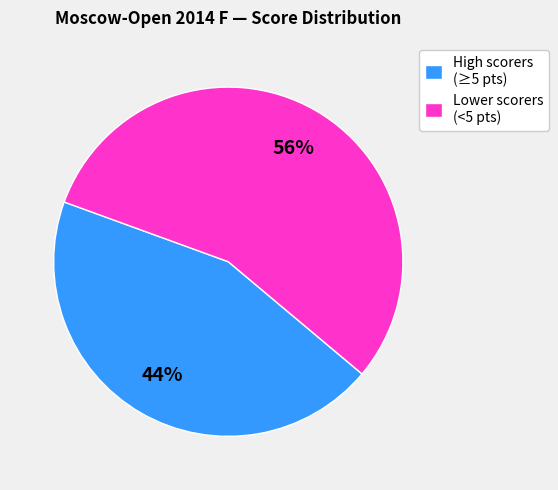

Which slice is the largest?

Lower scorers (<5 pts)